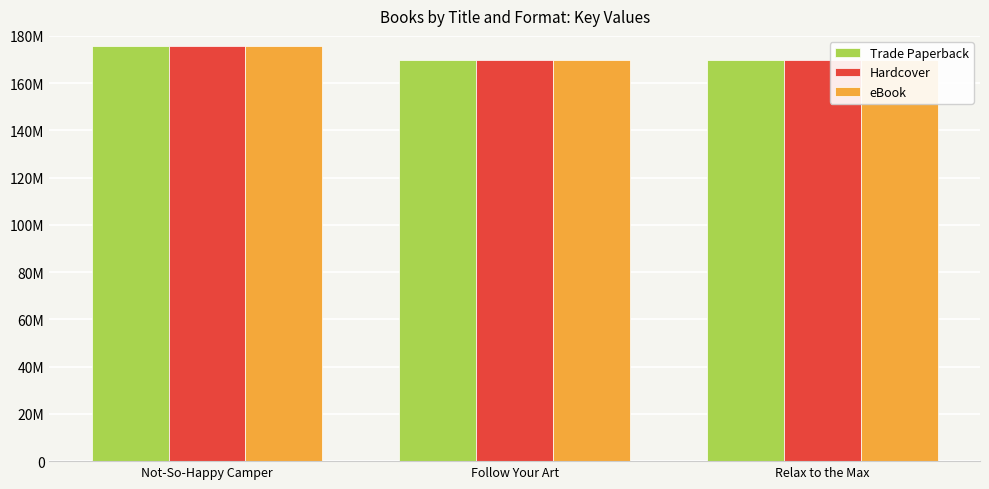

Between Not-So-Happy Camper and Relax to the Max, which series saw the biggest shift?

Trade Paperback